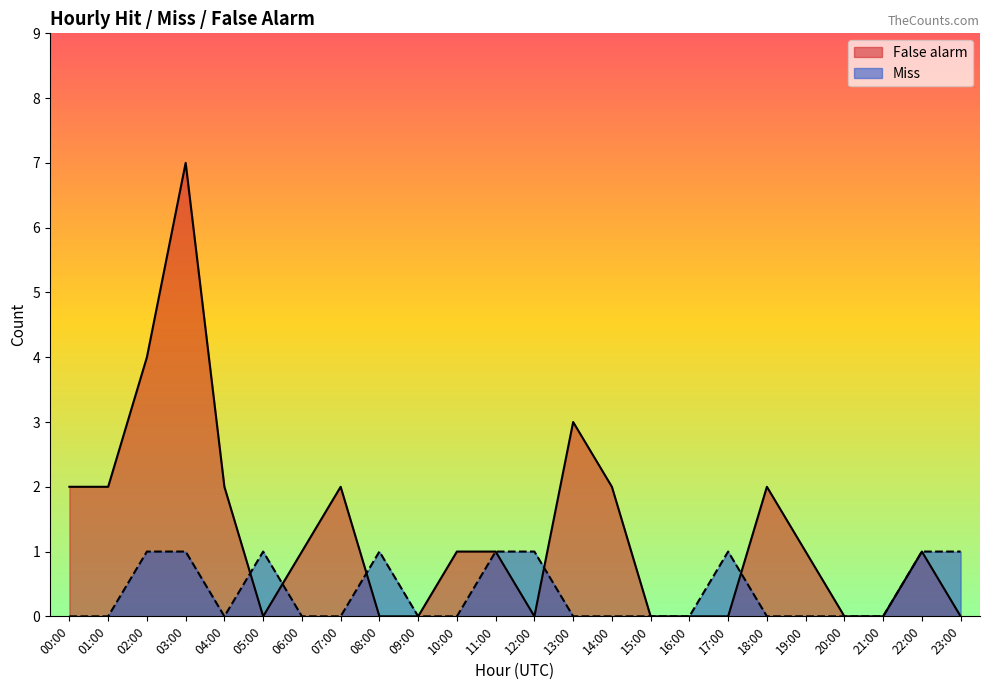

How many lines are shown in the chart?

2